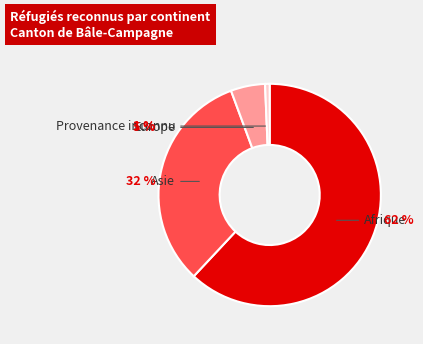

What percentage is the Asie slice, to the nearest percent?

32%